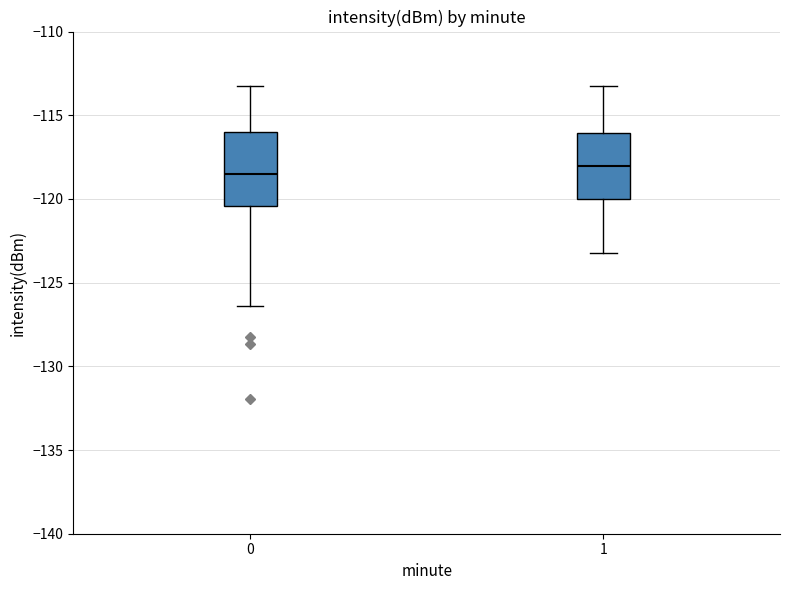

Reading left to right, read every box against the y-axis: the position of its median line, the range the box covers, and the ends of its whiskers. The values are not printed on the chart, so give them approximately, as read against the axis.

0: median -118.5, box -120.5 to -116.0, whiskers -126.5 to -113.0
1: median -118.0, box -120.0 to -116.0, whiskers -123.5 to -113.0